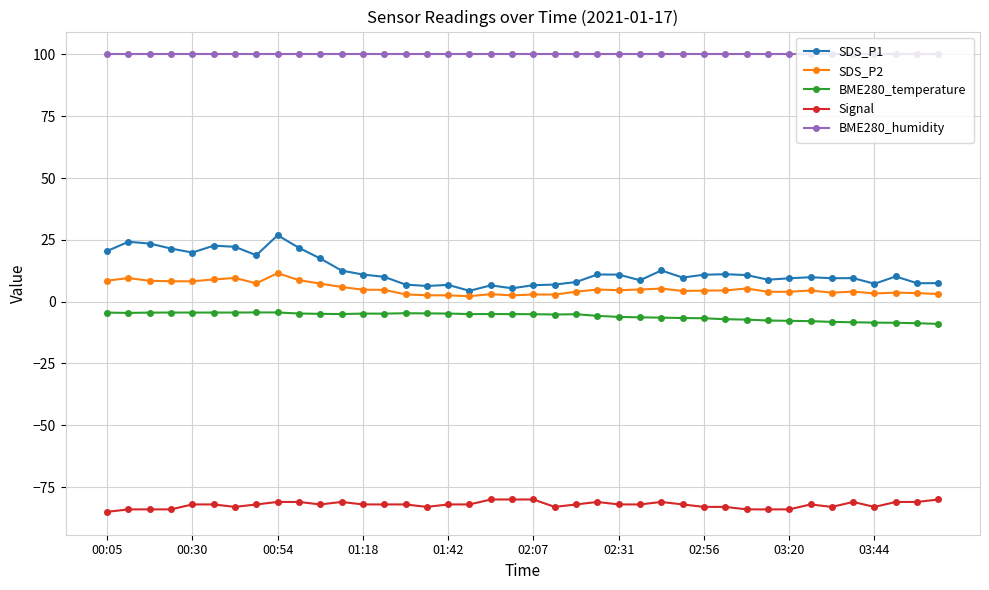

True or false: SDS_P2 and BME280_temperature cross at least once.

False